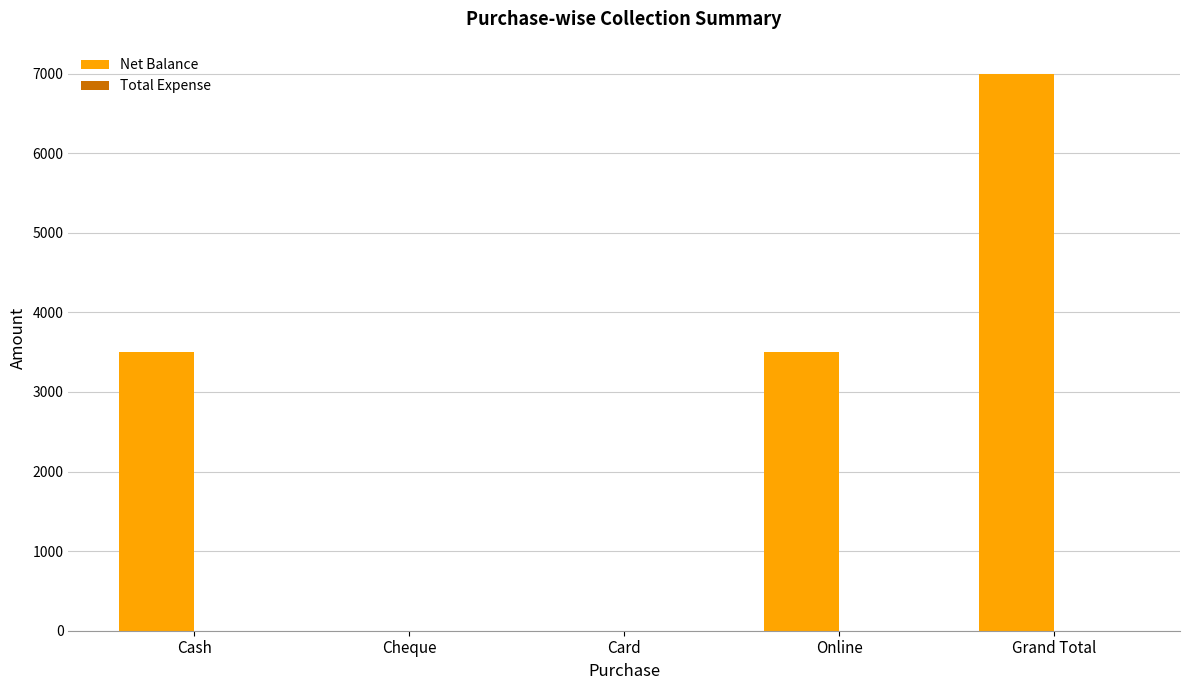

Reading left to right, list all the values displayed in this chart.

Cash=3500	Cheque=0	Card=0	Online=3500	Grand Total=7000